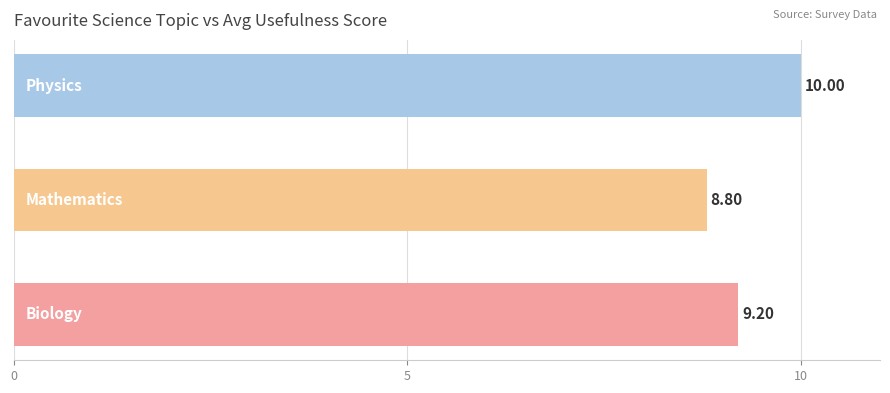

What is the difference between the second highest and minimum values?

0.4